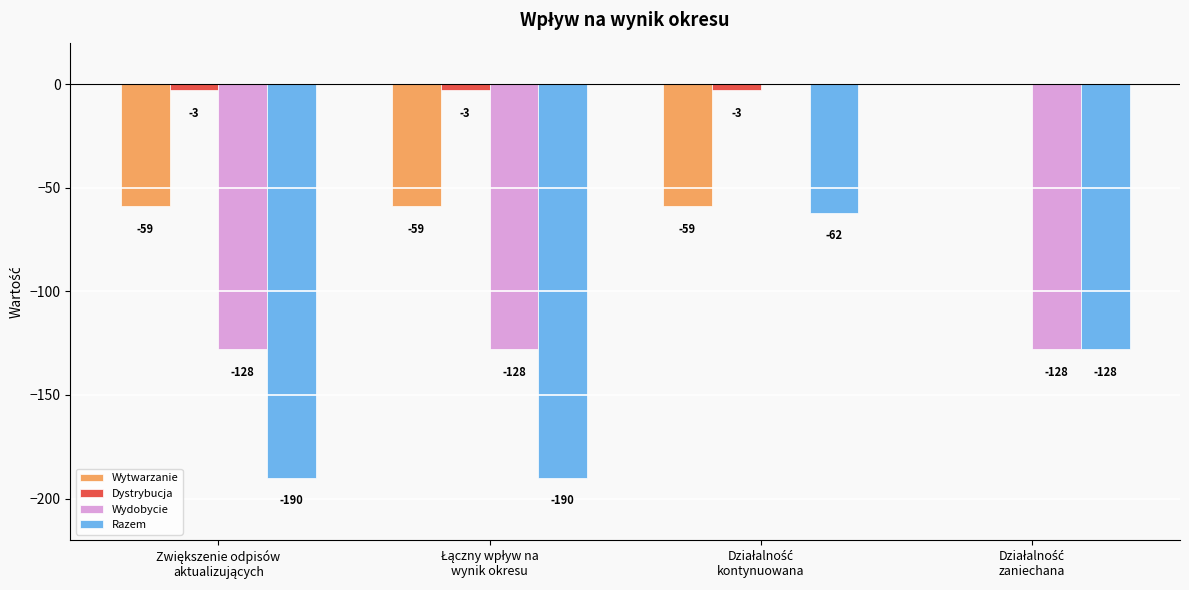

How many Wydobycie values are between -128 and 0?

4